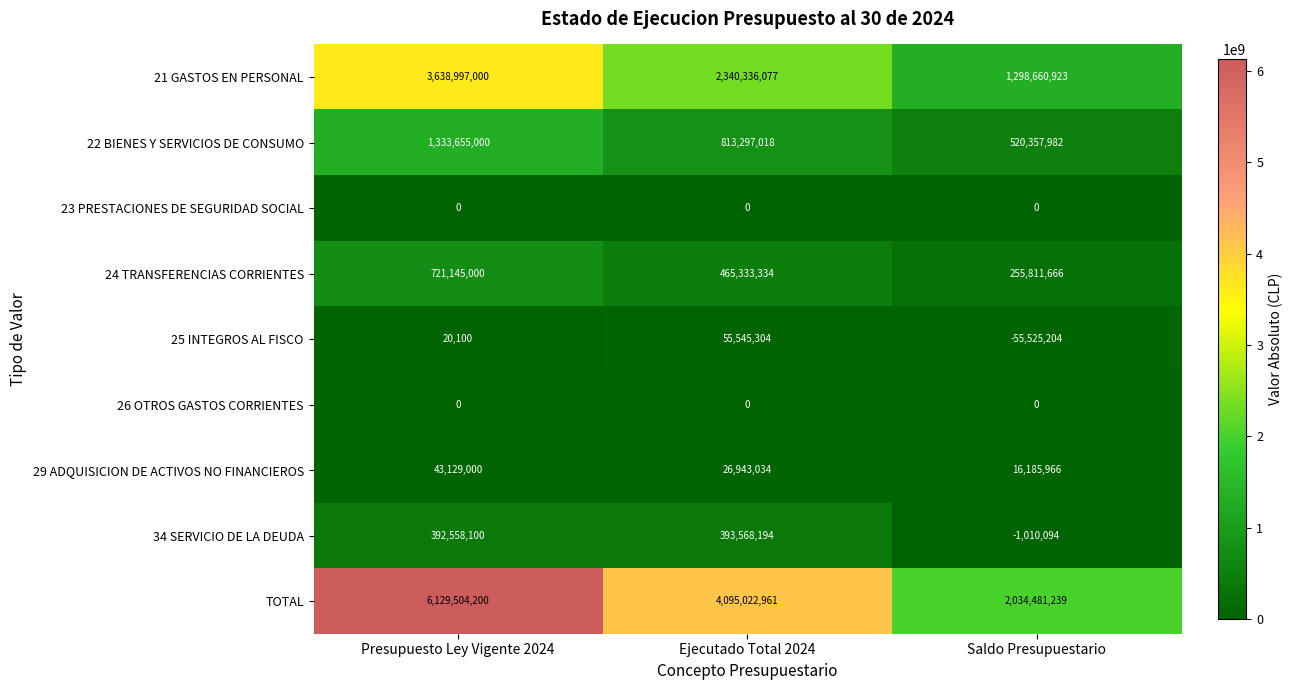

Reading left to right, transcribe all the data shown in this chart.

21 GASTOS EN PERSONAL: Presupuesto Ley Vigente 2024=3638997000	Ejecutado Total 2024=2340336077	Saldo Presupuestario=1298660923
22 BIENES Y SERVICIOS DE CONSUMO: Presupuesto Ley Vigente 2024=1333655000	Ejecutado Total 2024=813297018	Saldo Presupuestario=520357982
23 PRESTACIONES DE SEGURIDAD SOCIAL: Presupuesto Ley Vigente 2024=0	Ejecutado Total 2024=0	Saldo Presupuestario=0
24 TRANSFERENCIAS CORRIENTES: Presupuesto Ley Vigente 2024=721145000	Ejecutado Total 2024=465333334	Saldo Presupuestario=255811666
25 INTEGROS AL FISCO: Presupuesto Ley Vigente 2024=20100	Ejecutado Total 2024=55545304	Saldo Presupuestario=-55525204
26 OTROS GASTOS CORRIENTES: Presupuesto Ley Vigente 2024=0	Ejecutado Total 2024=0	Saldo Presupuestario=0
29 ADQUISICION DE ACTIVOS NO FINANCIEROS: Presupuesto Ley Vigente 2024=43129000	Ejecutado Total 2024=26943034	Saldo Presupuestario=16185966
34 SERVICIO DE LA DEUDA: Presupuesto Ley Vigente 2024=392558100	Ejecutado Total 2024=393568194	Saldo Presupuestario=-1010094
TOTAL: Presupuesto Ley Vigente 2024=6129504200	Ejecutado Total 2024=4095022961	Saldo Presupuestario=2034481239